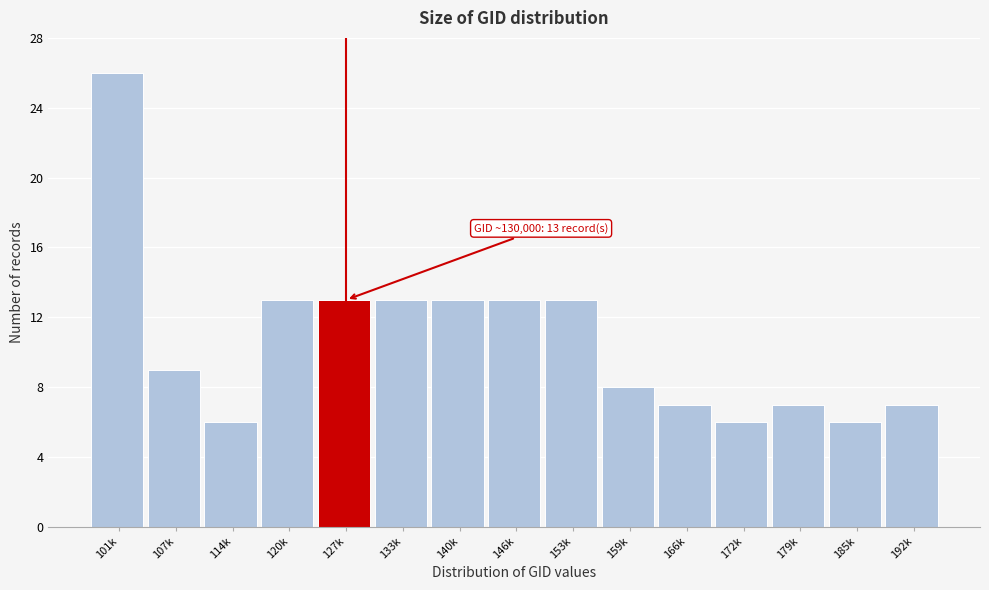

Reading left to right, what are all the values shown in this chart?

101k=26	107k=9	114k=6	120k=13	127k=13	133k=13	140k=13	146k=13	153k=13	159k=8	166k=7	172k=6	179k=7	185k=6	192k=7